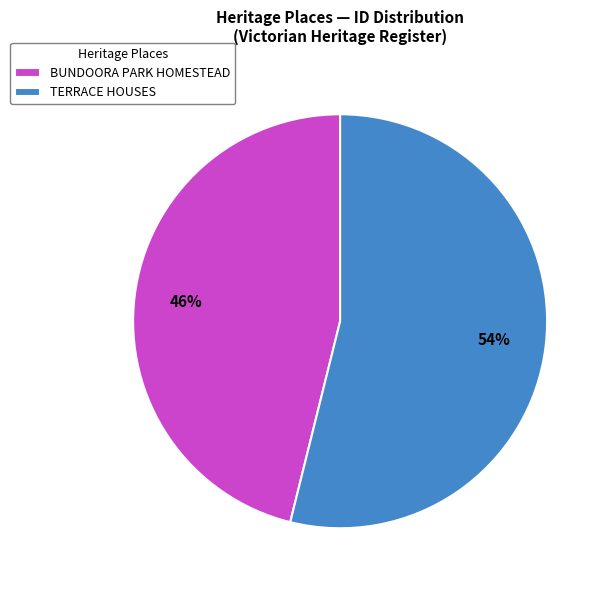

Do BUNDOORA PARK HOMESTEAD and TERRACE HOUSES together represent more than half of the pie?

Yes